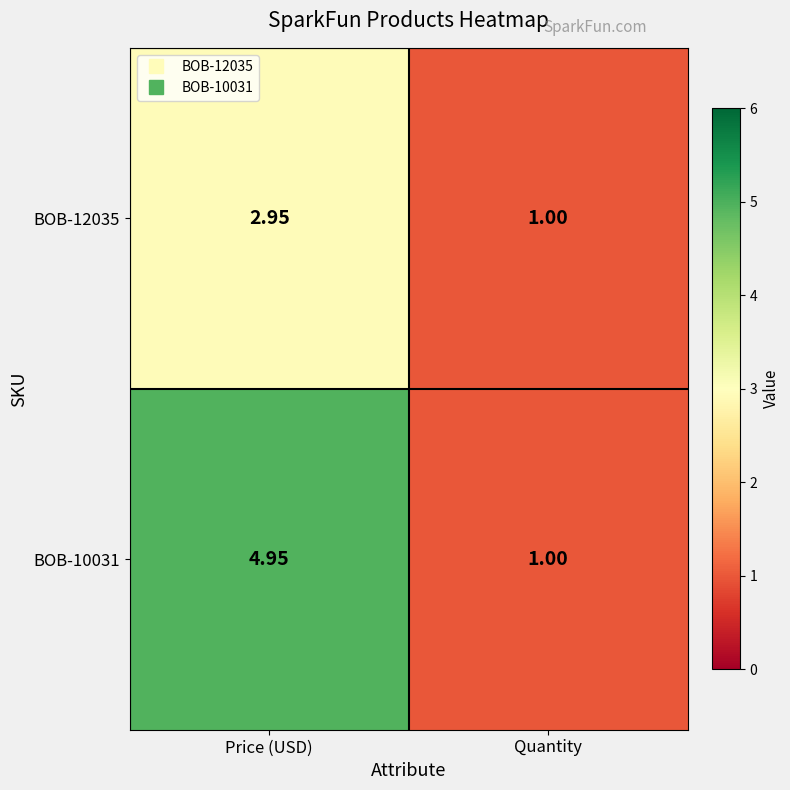

How many series are shown in this chart?

2